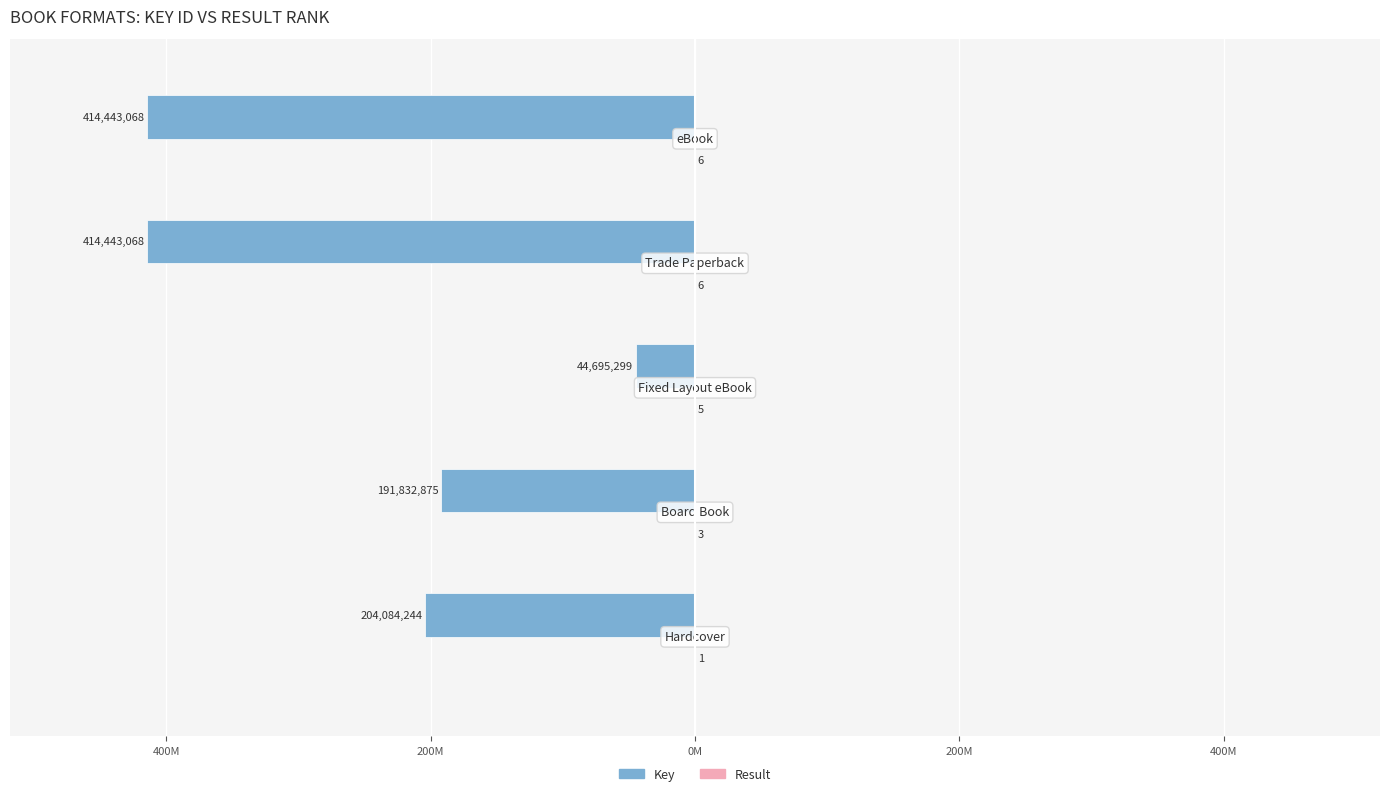

How many data points in Key are less than -204084244?

2